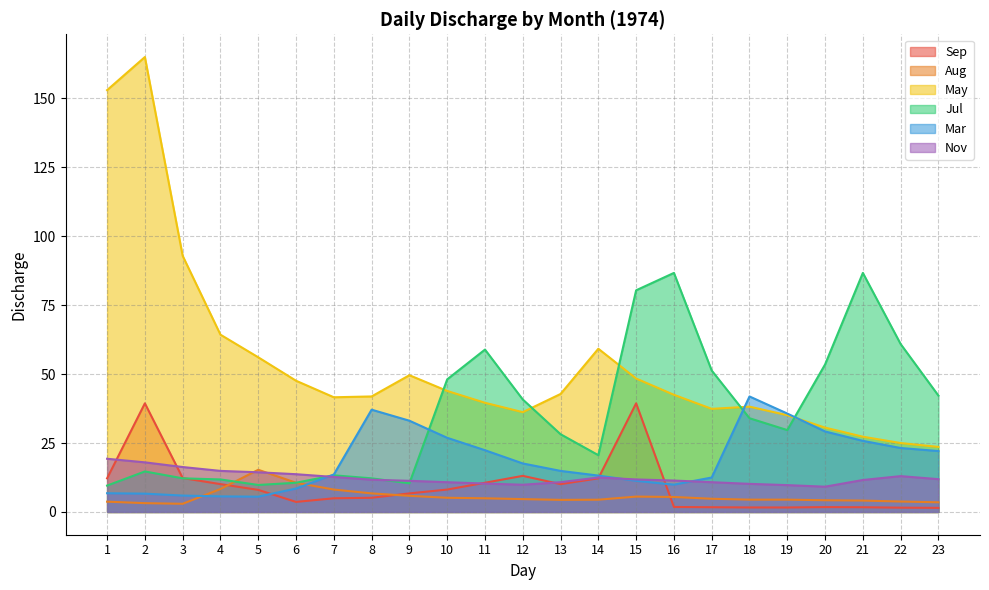

Does the chart have visible grid lines?

Yes